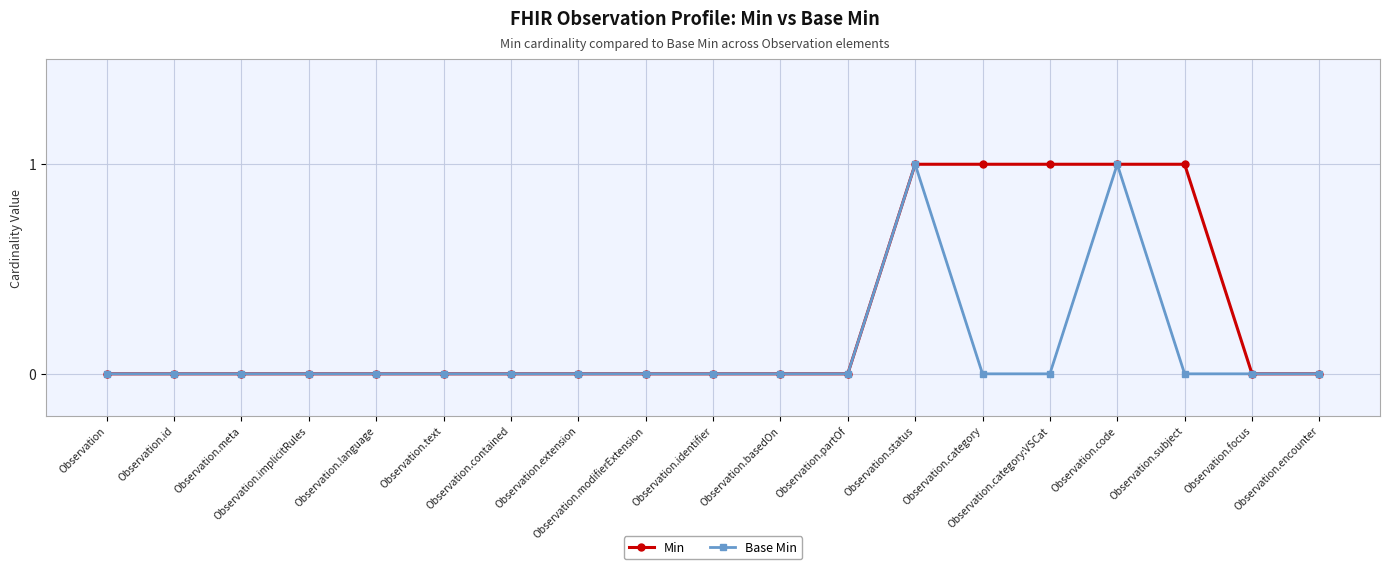

Is it true that Min equals 0 at Observation.modifierExtension?

True